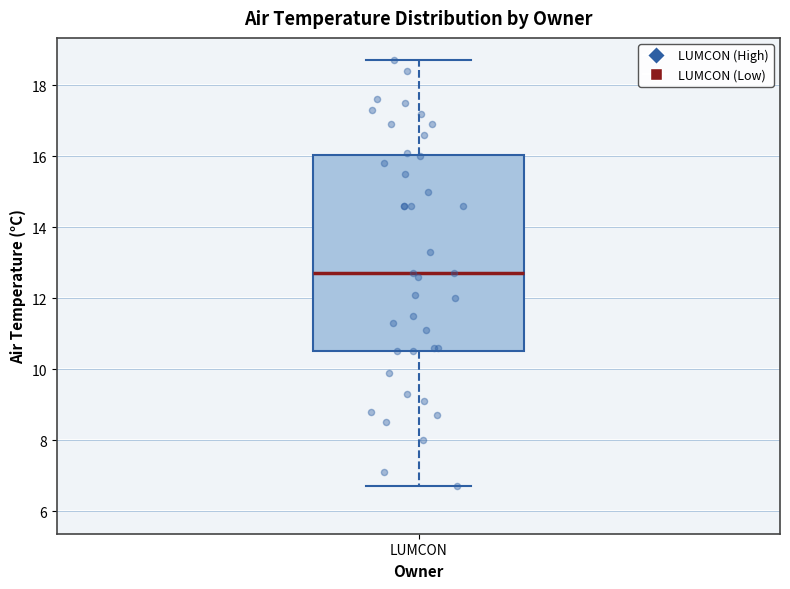

Where does the median line of the box for LUMCON sit on the y-axis? The values are not printed on the chart, so give them approximately, as read against the axis.

12.8